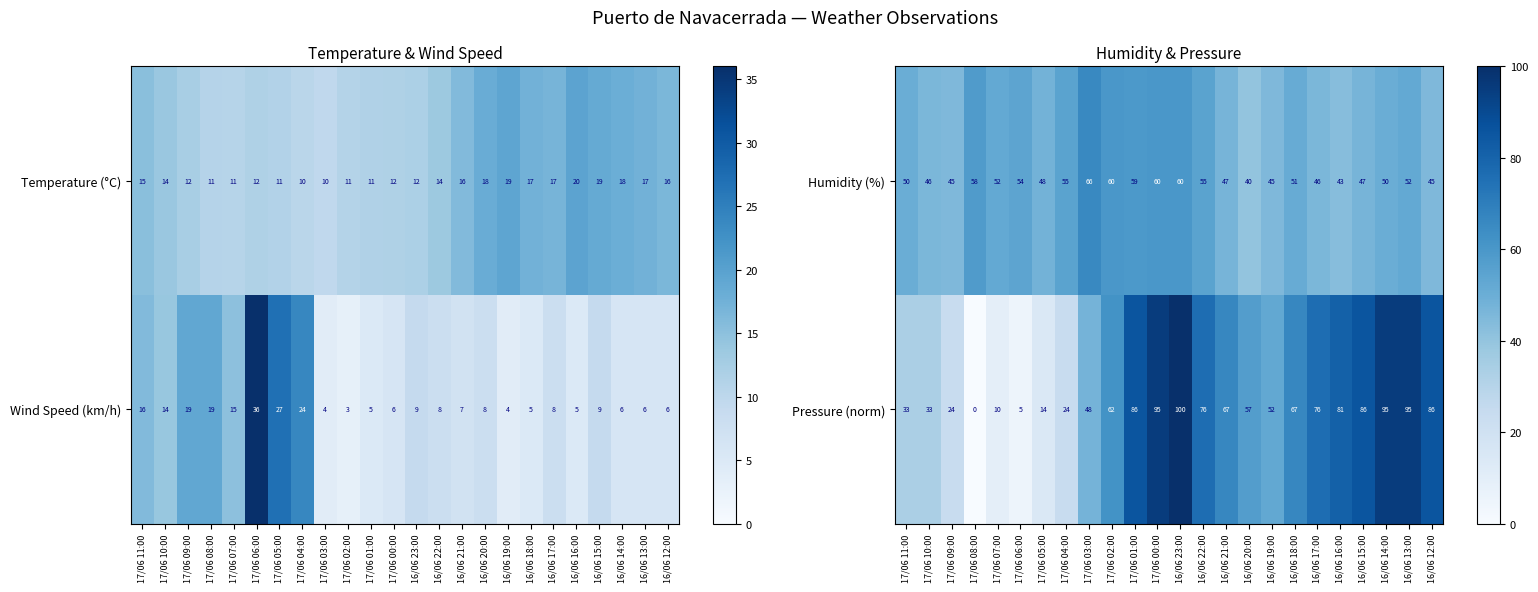

Where does the Humidity (%) series first go above 51?

17/06 08:00